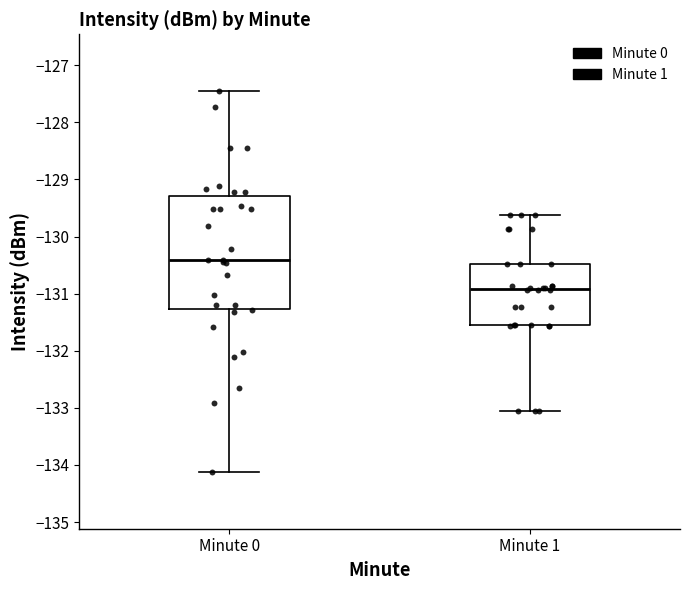

Which box's median line is the highest?

Minute 0